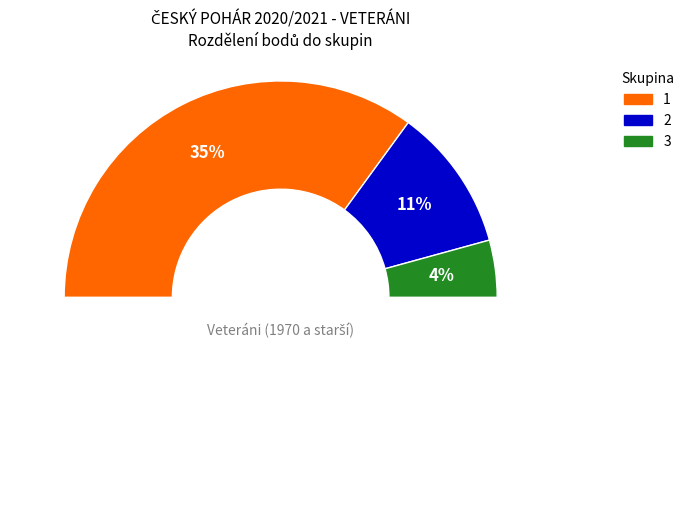

To the nearest percent, what is the difference between the largest and smallest slice percentages?

46%